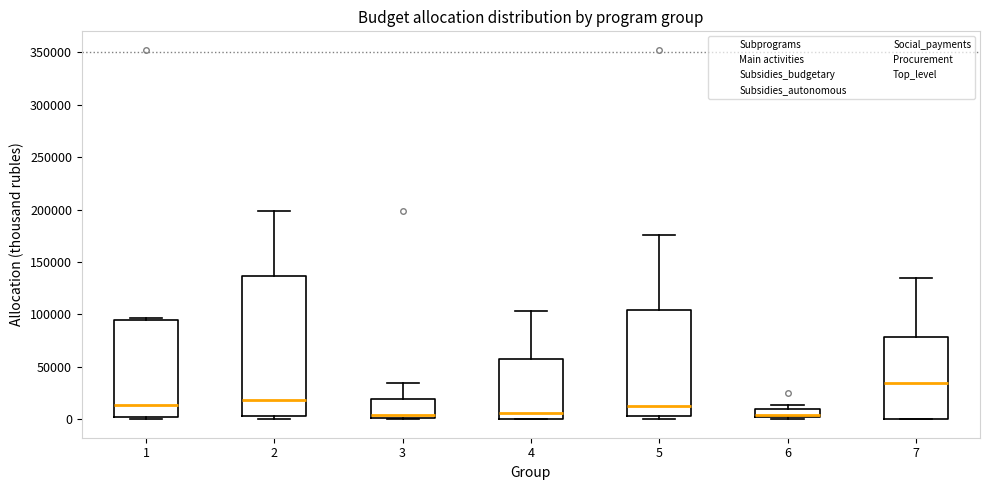

Reading left to right, read every box against the y-axis: the position of its median line, the range the box covers, and the ends of its whiskers. The values are not printed on the chart, so give them approximately, as read against the axis.

1: median 15000, box 0 to 95000, whiskers 0 (just below the box's lower edge) to 95000 (just above the box's upper edge)
2: median 20000, box 5000 to 135000, whiskers 0 to 200000
3: median 5000, box 0 to 20000, whiskers 0 (just below the box's lower edge) to 35000
4: median 5000, box 0 to 60000, whiskers 0 to 105000
5: median 15000, box 5000 to 105000, whiskers 0 to 175000
6: median 5000, box 0 to 10000, whiskers 0 (just below the box's lower edge) to 15000
7: median 35000, box 0 to 80000, whiskers 0 to 135000